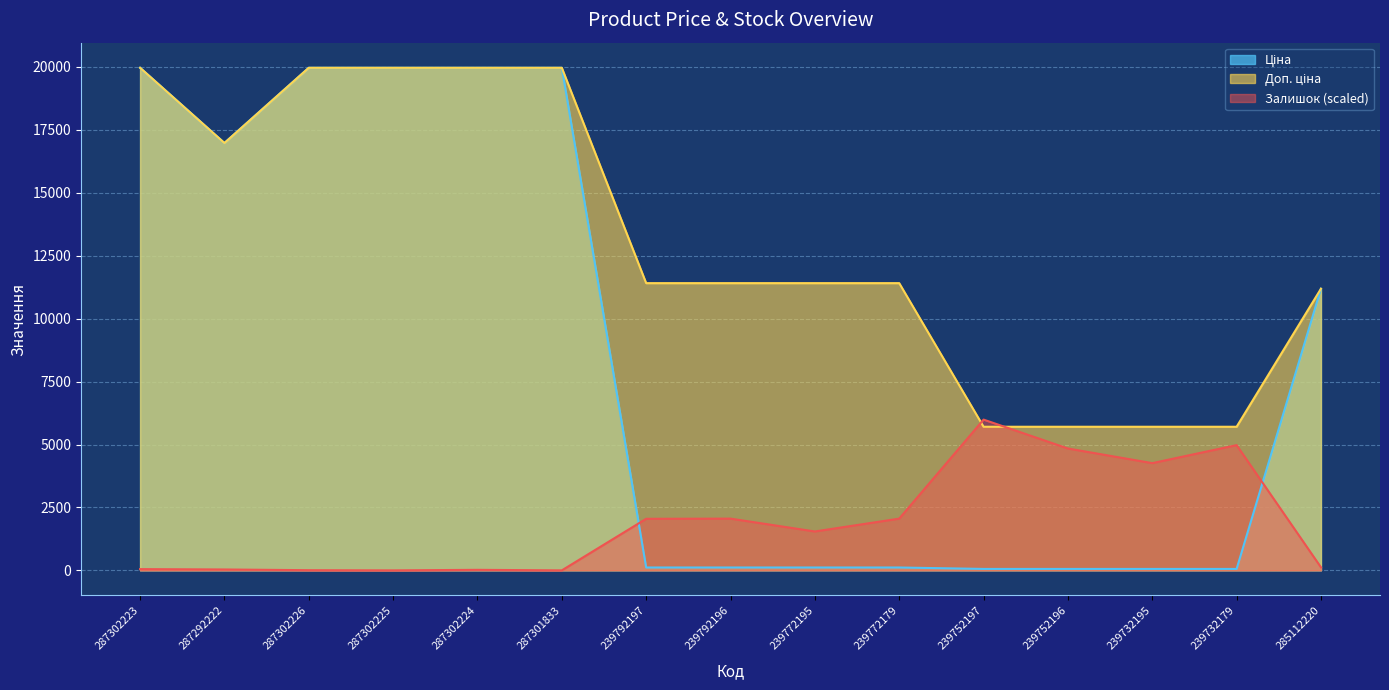

What is the label of the 6th point from the right?

239772179